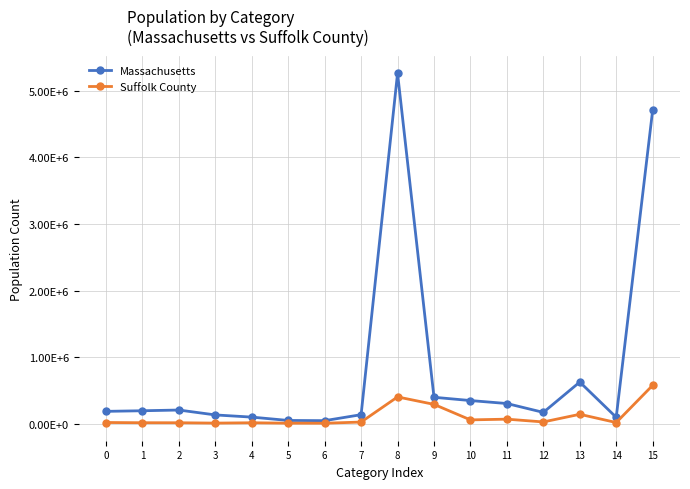

What is the difference between the maximum and minimum values in the Massachusetts series?

5217458